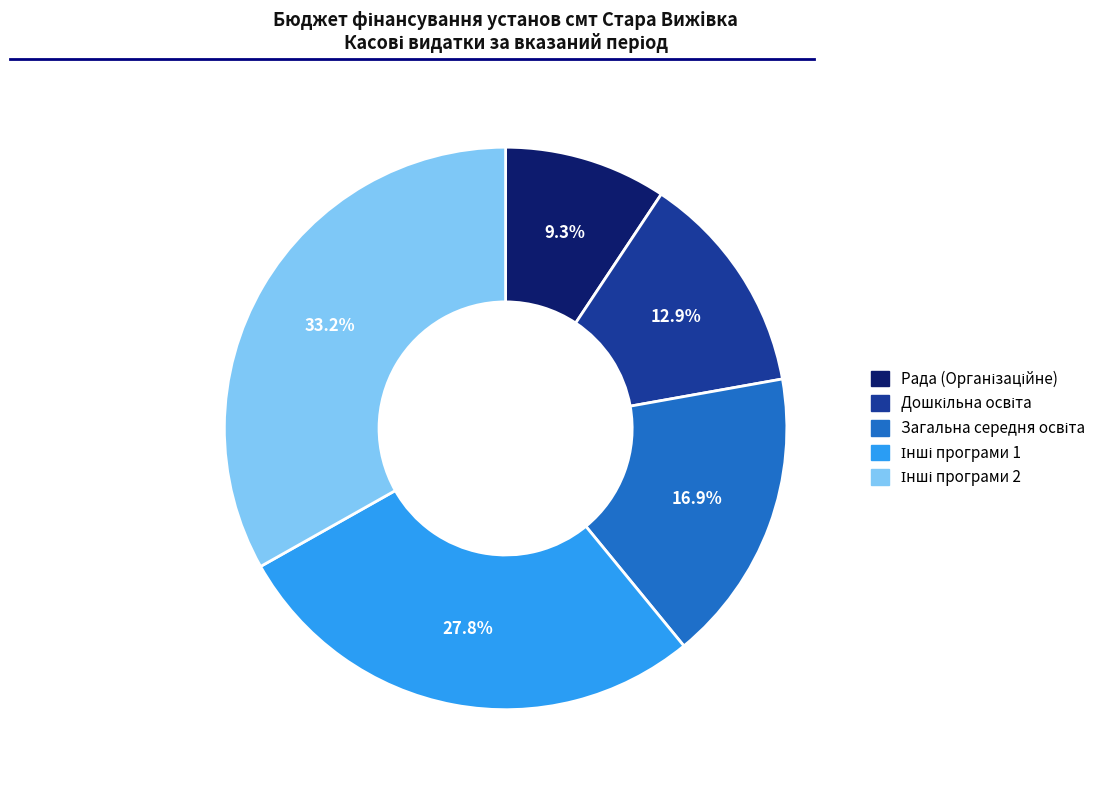

Does any single category account for the majority?

No